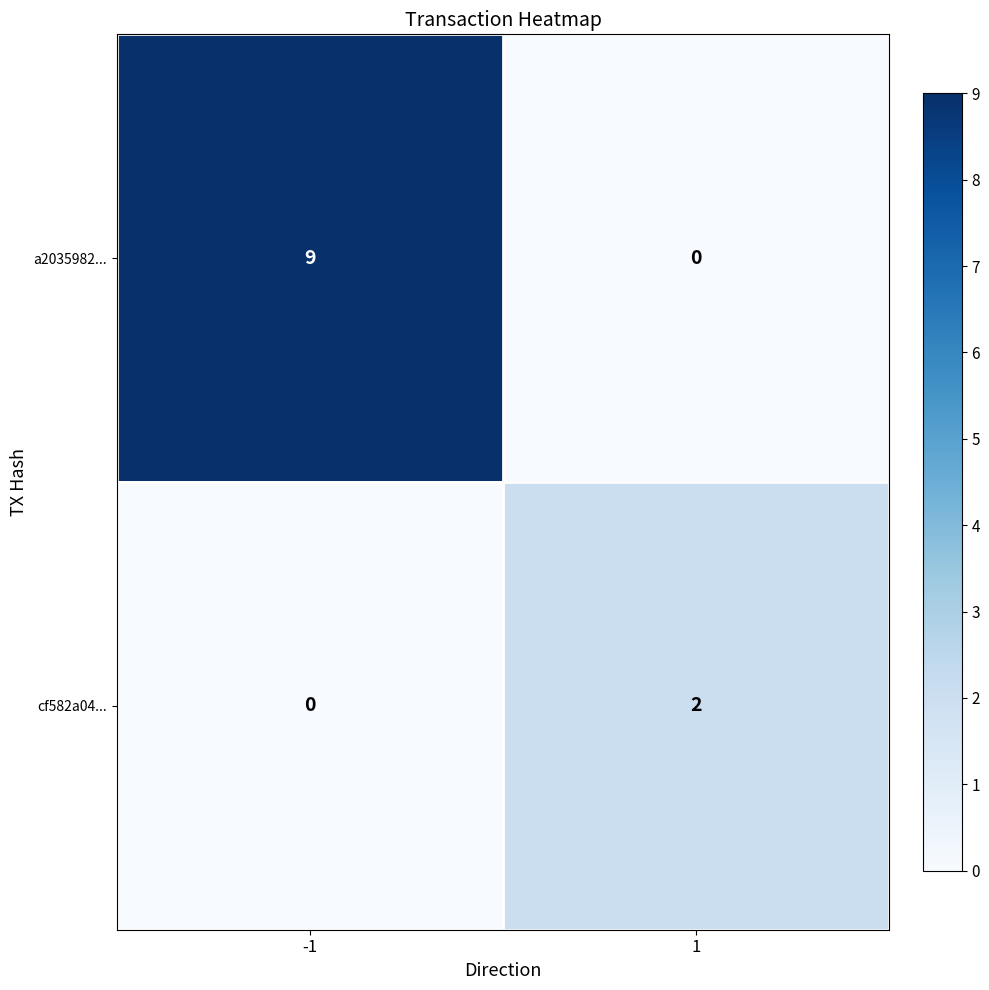

What is the difference between the a2035982... values at 1 and -1?

9